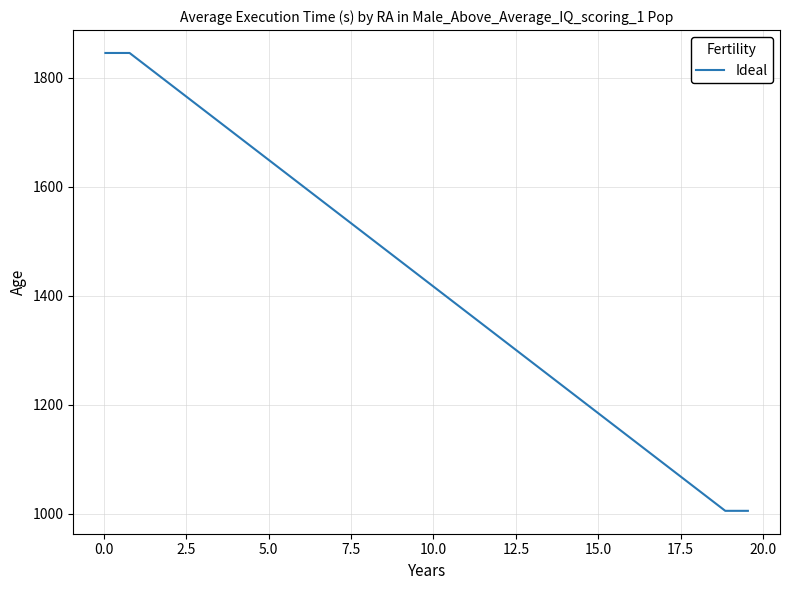

What is the difference between the maximum and minimum values?

840